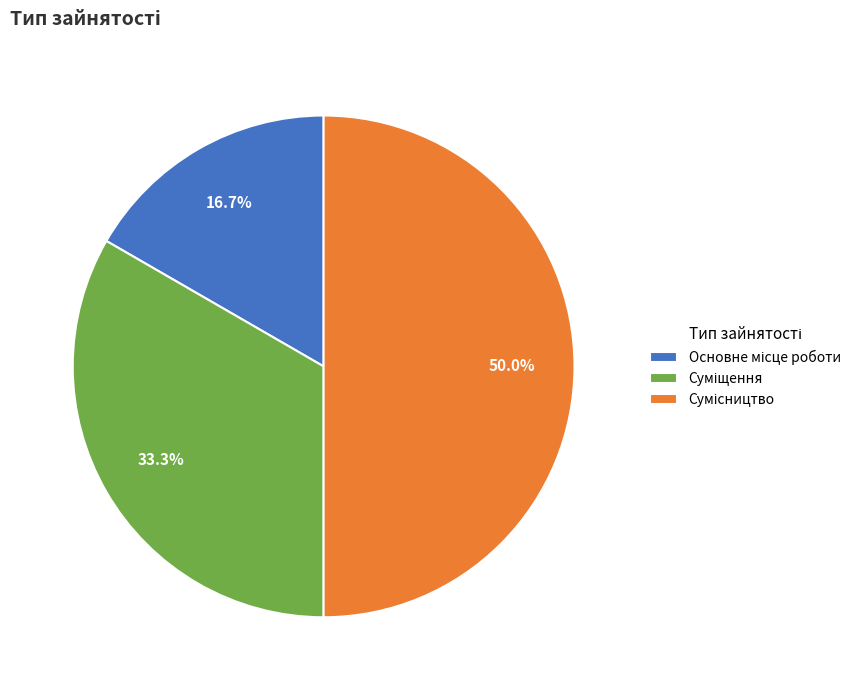

Is it true that Суміщення is 33% of the pie?

True